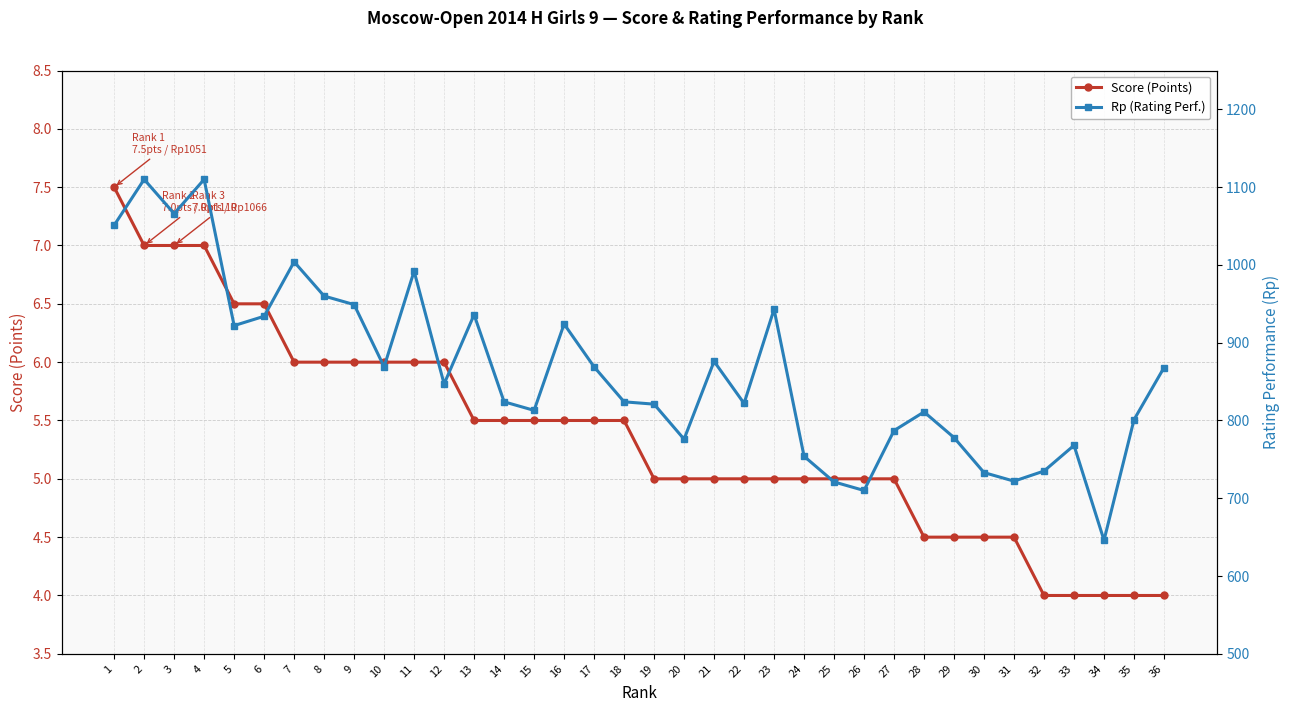

How many interior local valleys does the Rp (Rating Perf.) series have?

10